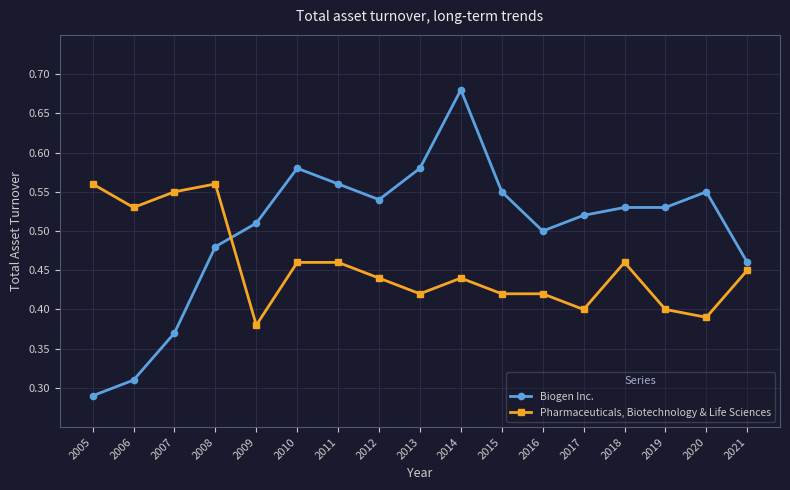

List the series in order of their overall mean, highest first.

Biogen Inc., Pharmaceuticals, Biotechnology & Life Sciences